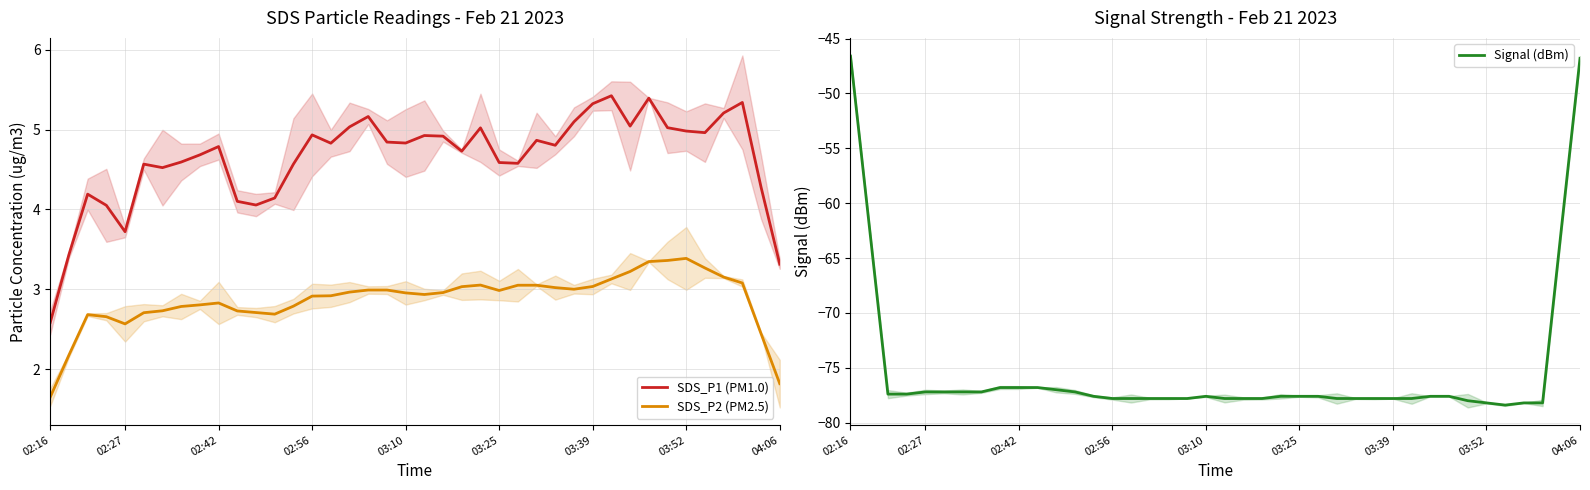

True or false: SDS_P2 (PM2.5) and SDS_P1 (PM1.0) cross at least once.

False